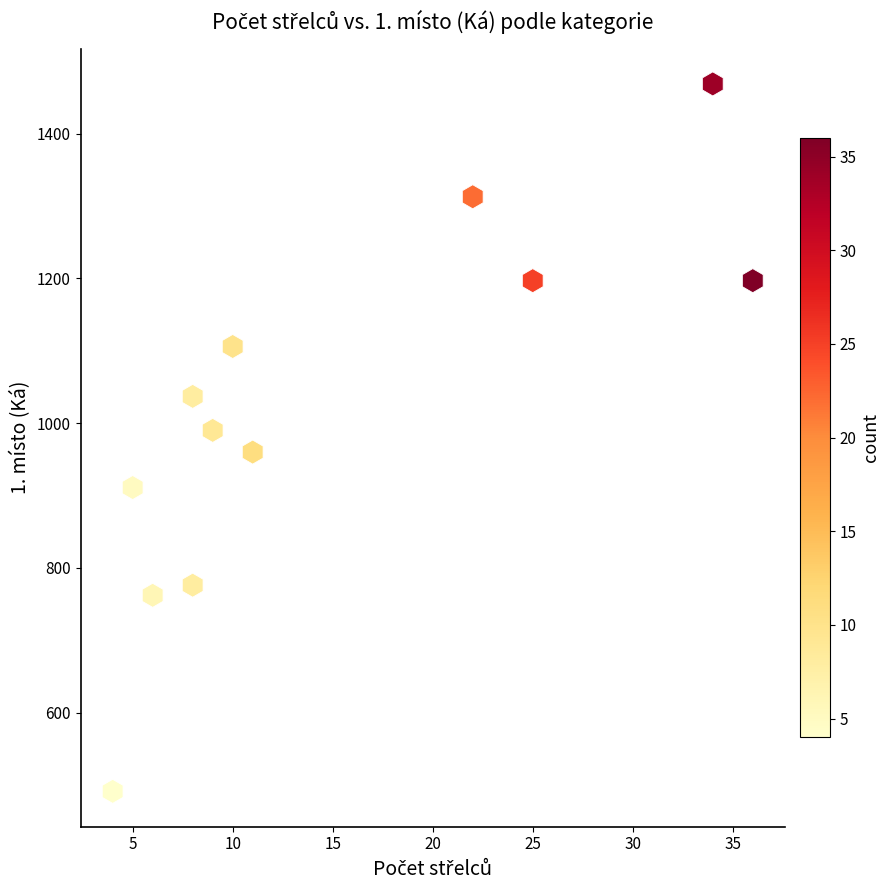

What is the average X value?

15